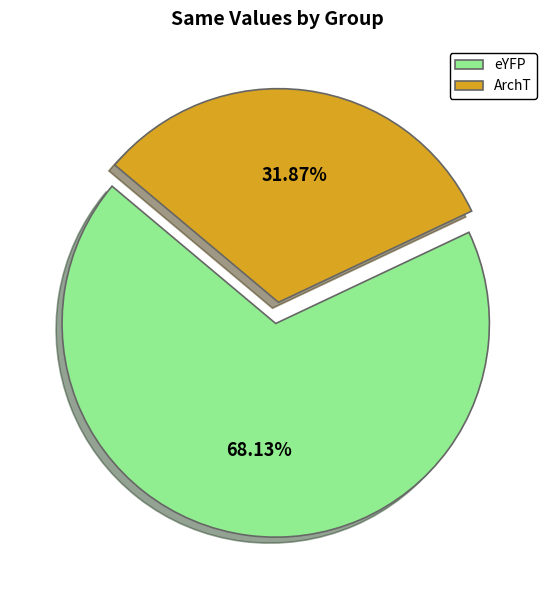

To the nearest percent, what is the combined percentage of ArchT and eYFP?

100%